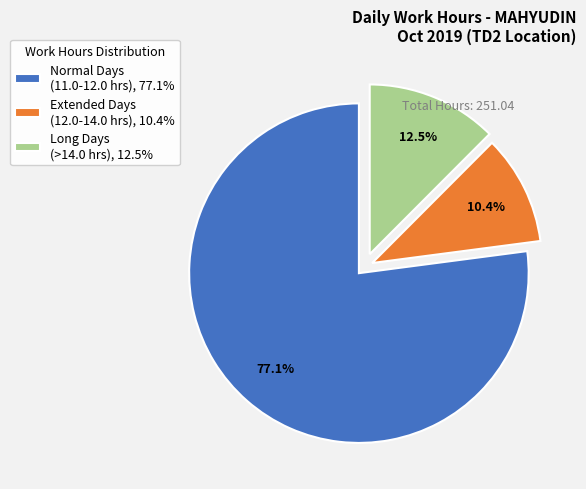

Do Long Days (>14.0 hrs), 12.5% and Normal Days (11.0-12.0 hrs), 77.1% together represent more than half of the pie?

Yes